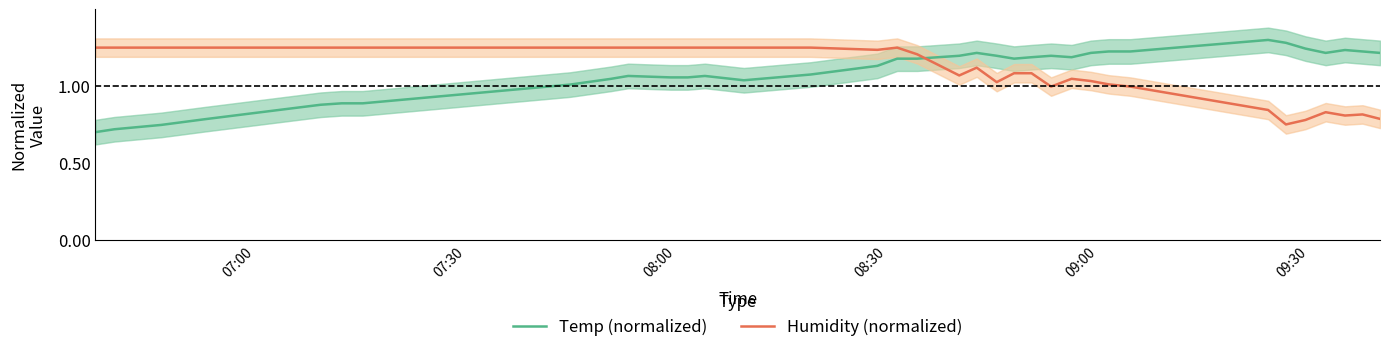

True or false: Temp (normalized) has a value of 0.8 at 20.

False